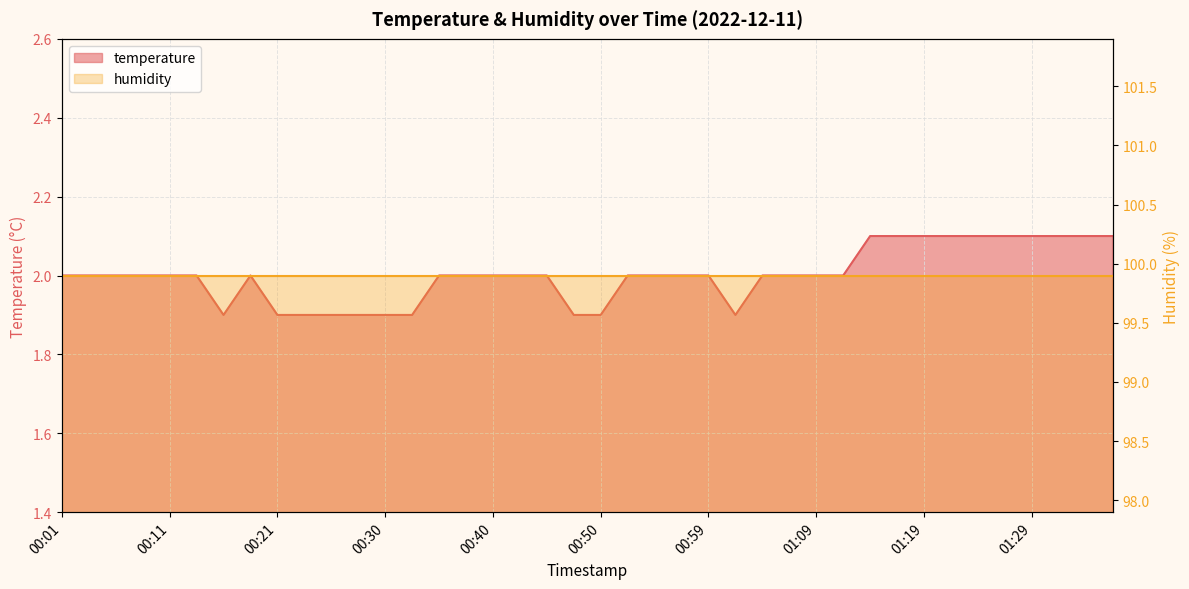

What is the label of the 18th point from the right?

00:55